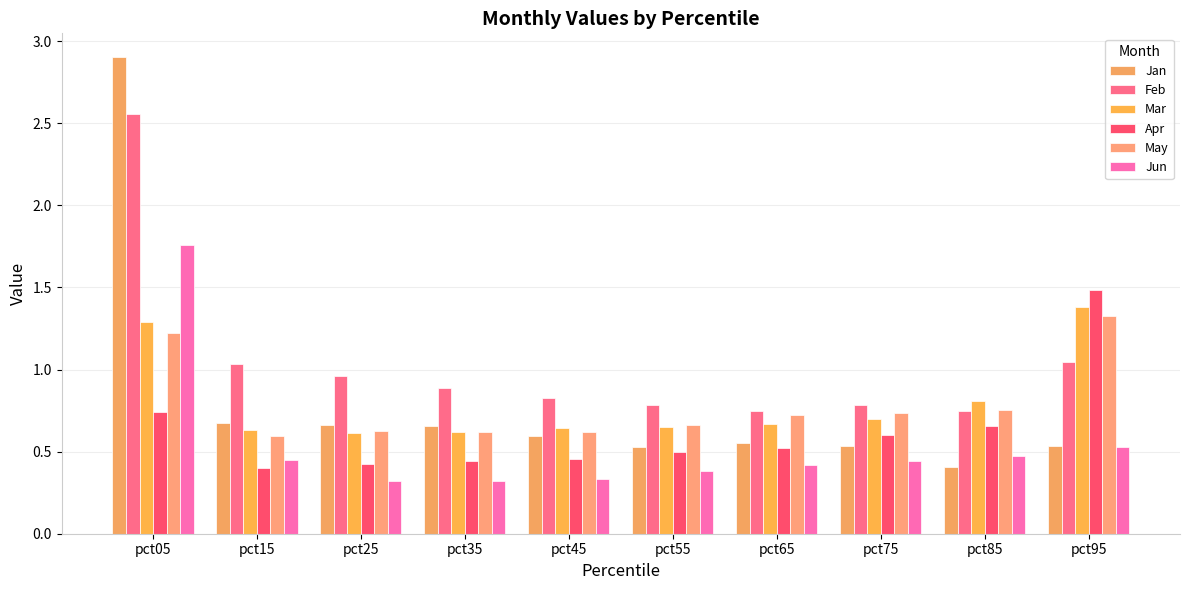

Which category has the highest value in the May series?

pct95